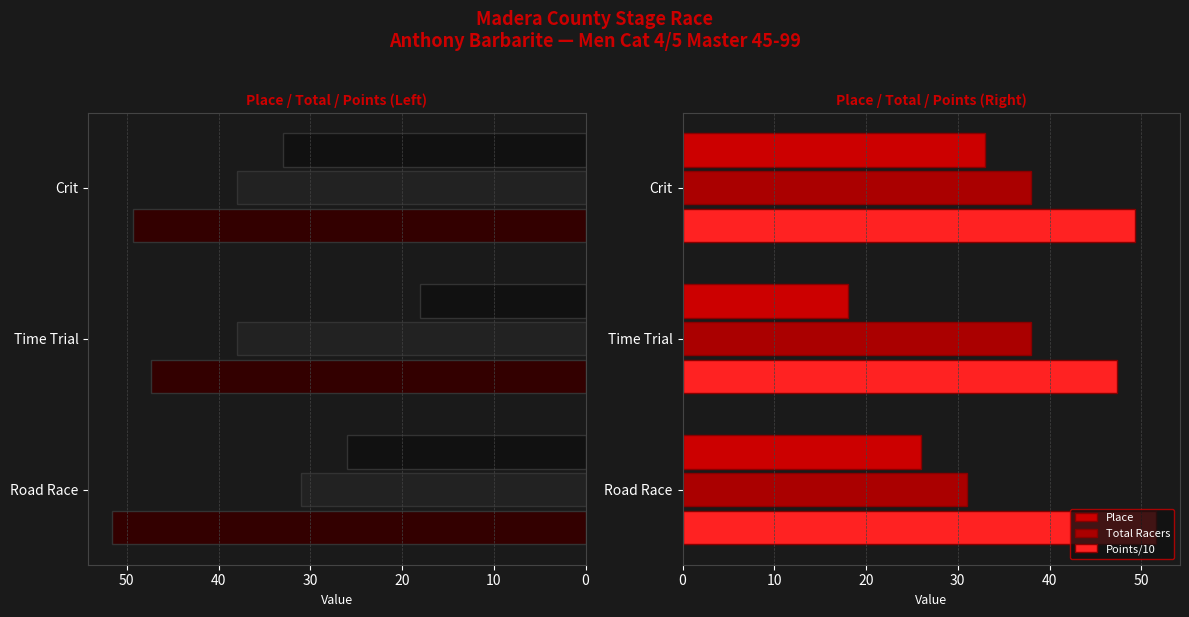

At Crit, list the series in order from largest to smallest.

Points/10, Total Racers, Place